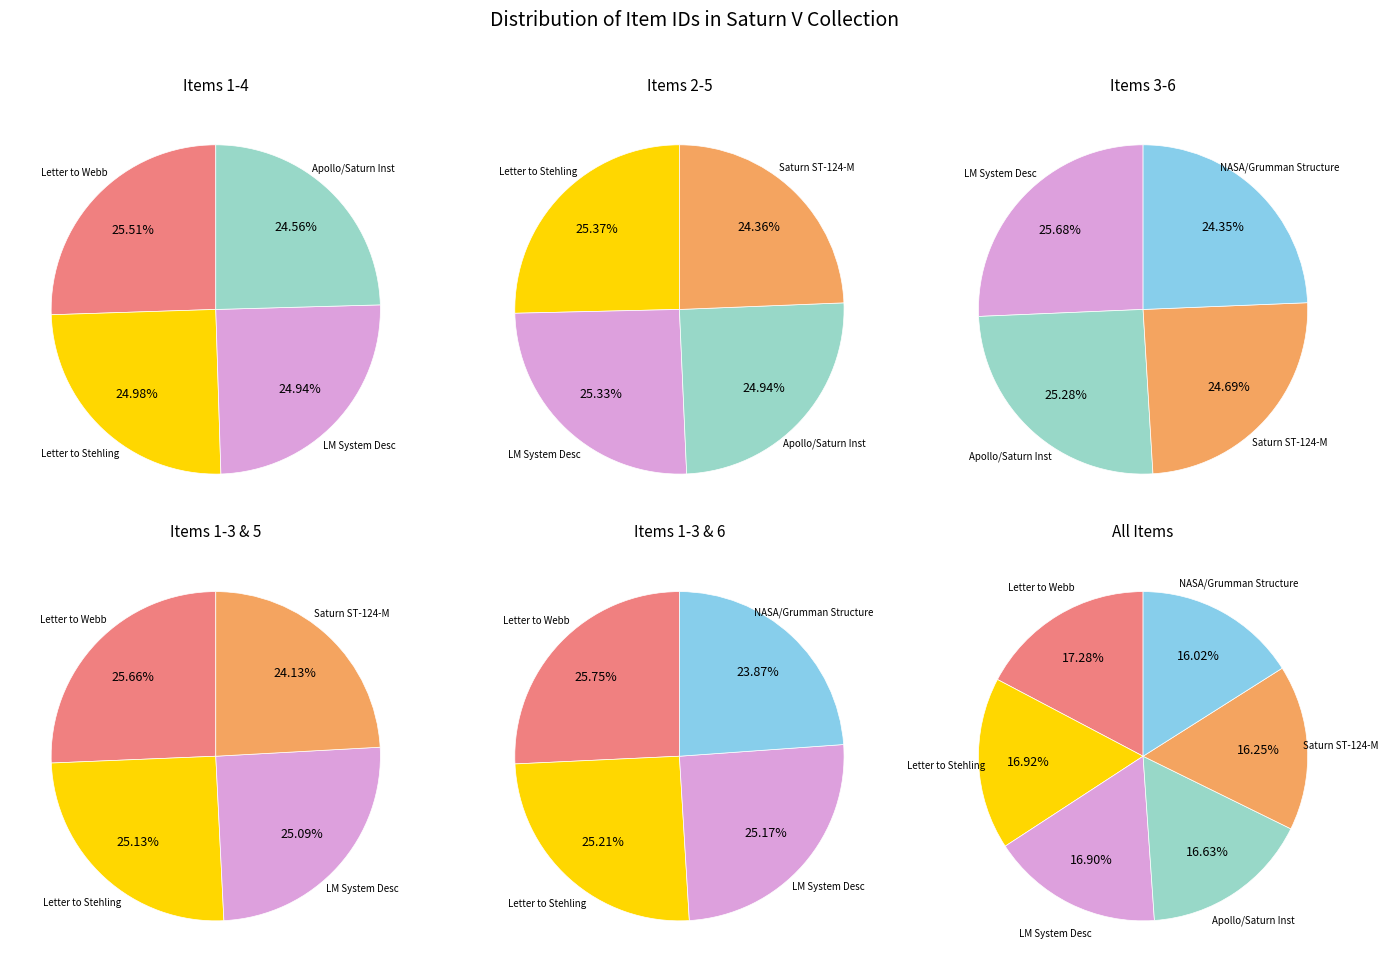

Which slice is the smallest?

Structure of the NASA/Grumman lunar module